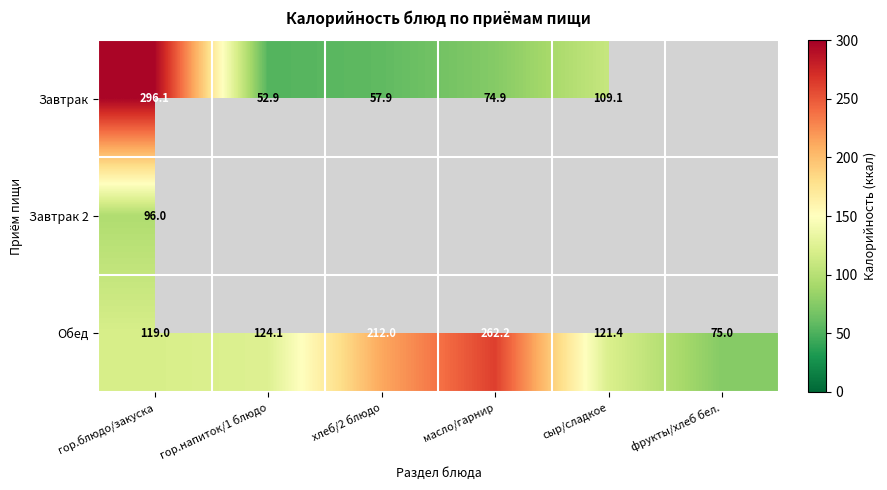

What is the highest value of the Обед series?

262.2